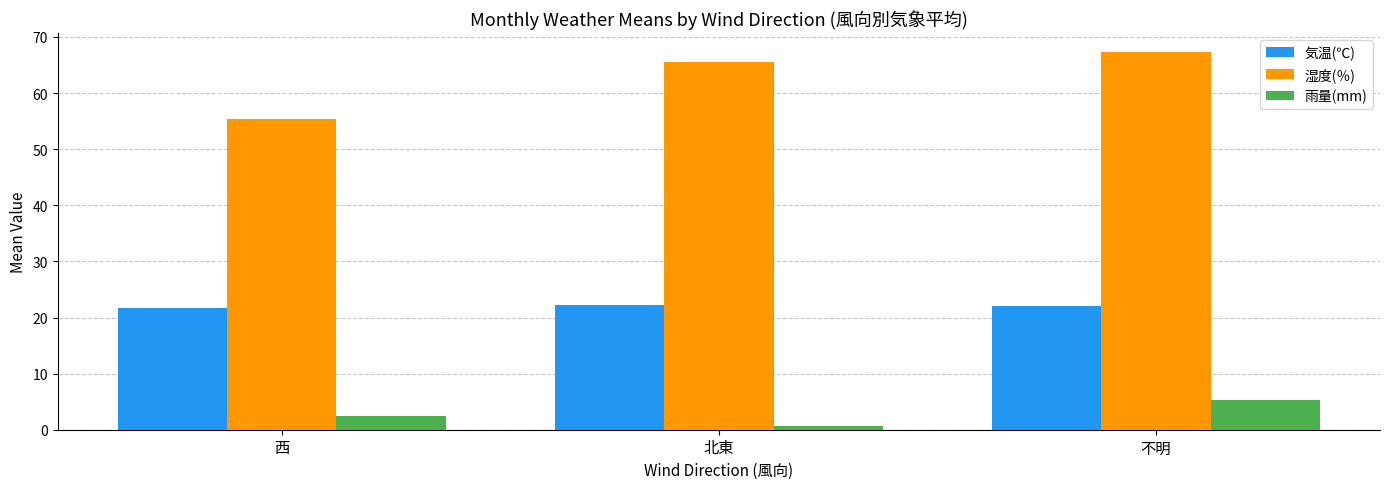

Which series has the largest range (max minus min)?

湿度(％)